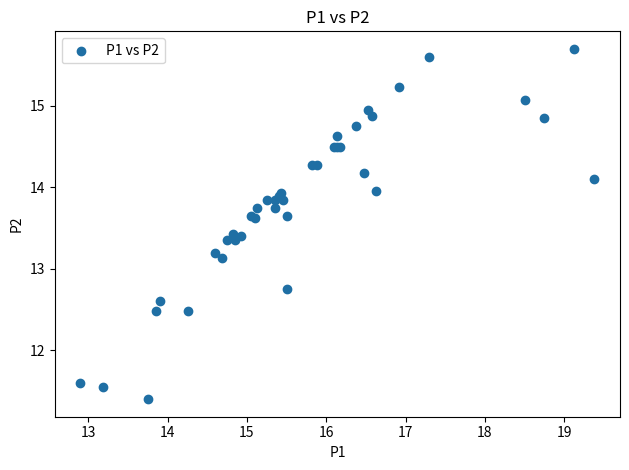

What Y value in the scatter plot is closest to 13?

13.1